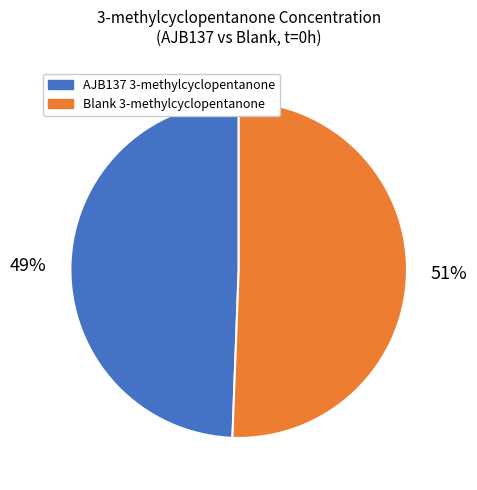

To the nearest percent, what is the average slice percentage?

50%